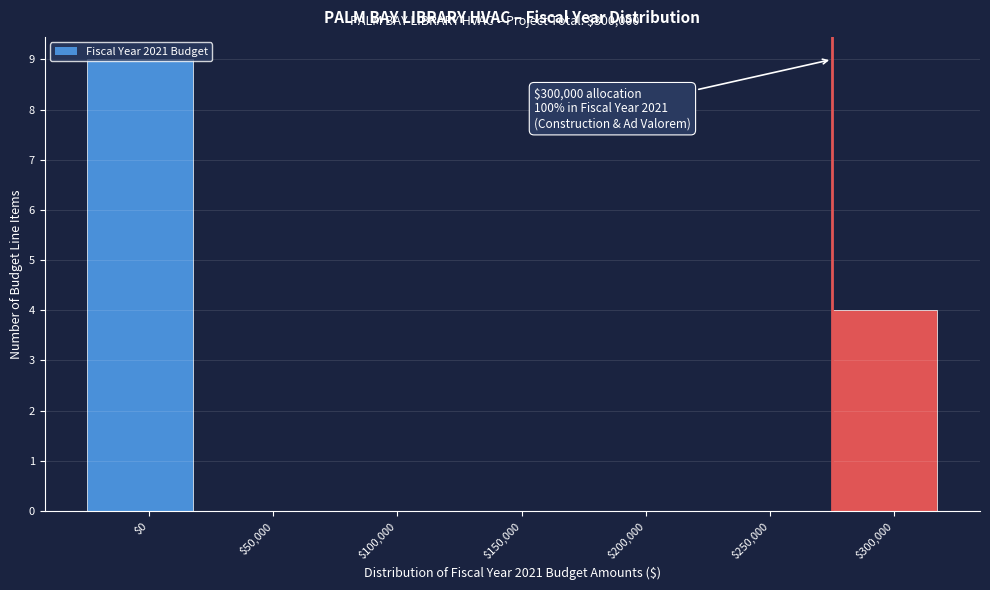

At which category does the chart reach its peak across all series?

$0